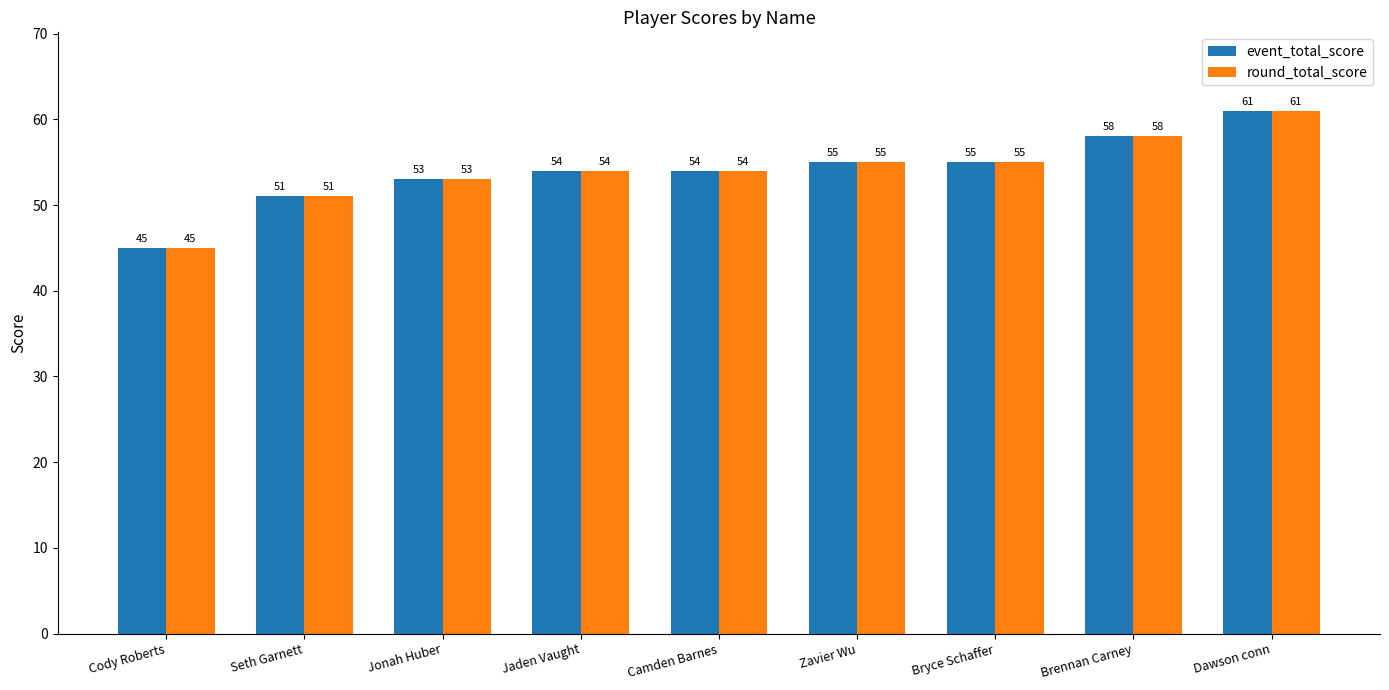

At which category does the chart reach its minimum across all series?

Cody Roberts